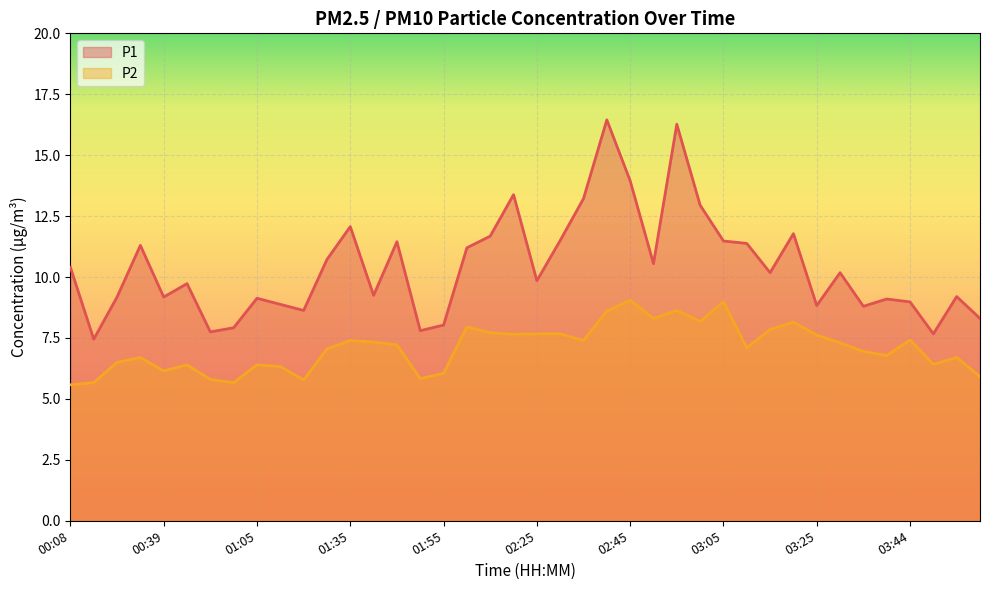

List the series in order of their peak value, lowest first.

P2, P1